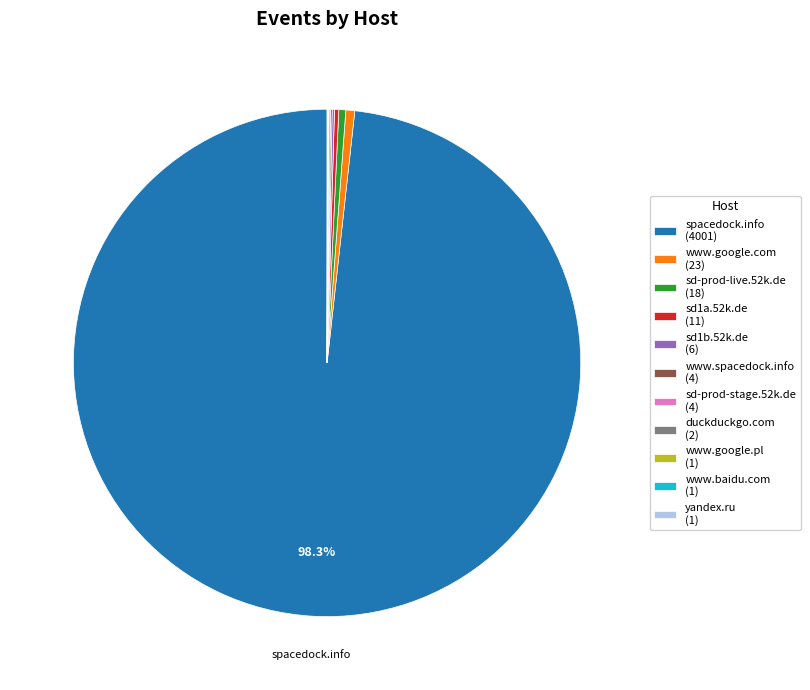

Does sd-prod-live.52k.de represent more than half of the total?

No